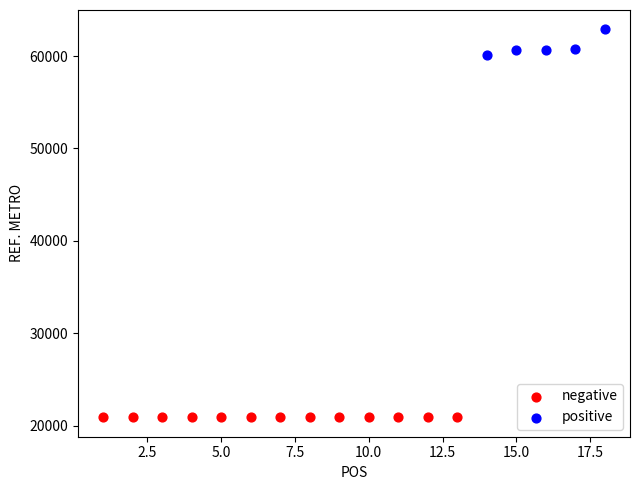

Which series has the largest Y range (max minus min)?

positive